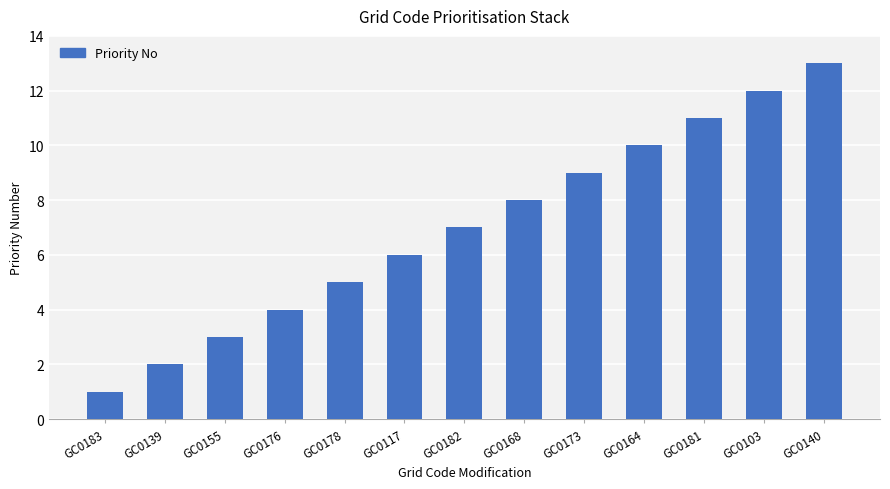

What is the change in value from GC0155 to GC0140?

+10